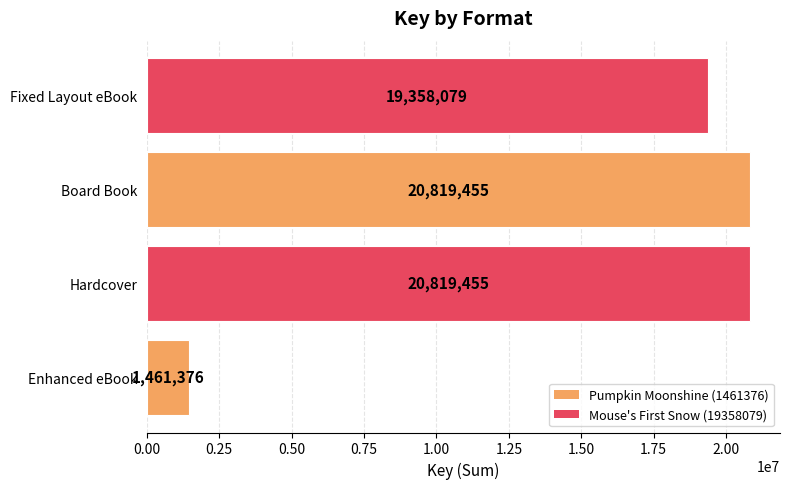

Which label corresponds to the smallest value in the chart?

Enhanced eBook